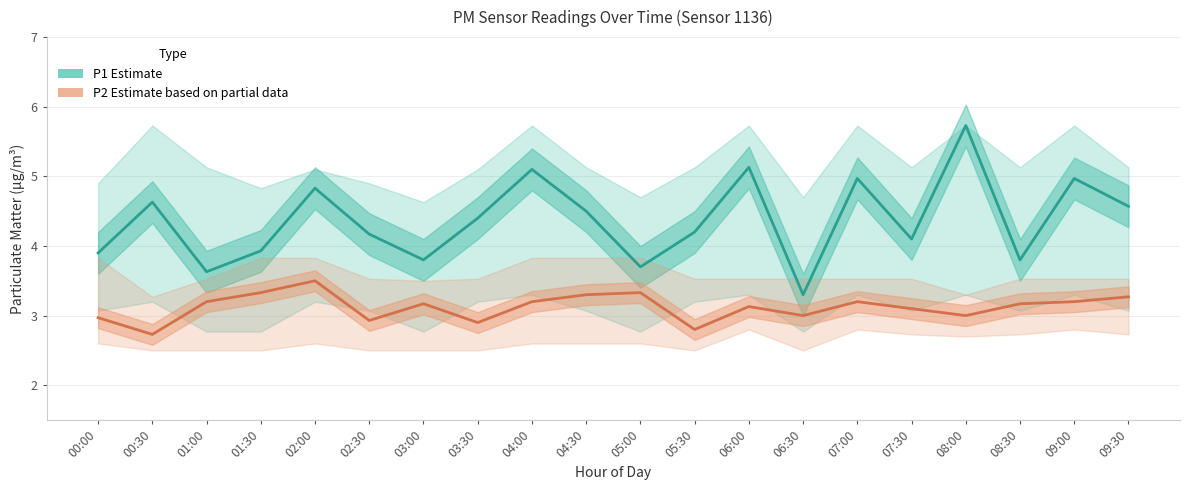

At which label is P1 (Estimate) closest to 4?

01:30